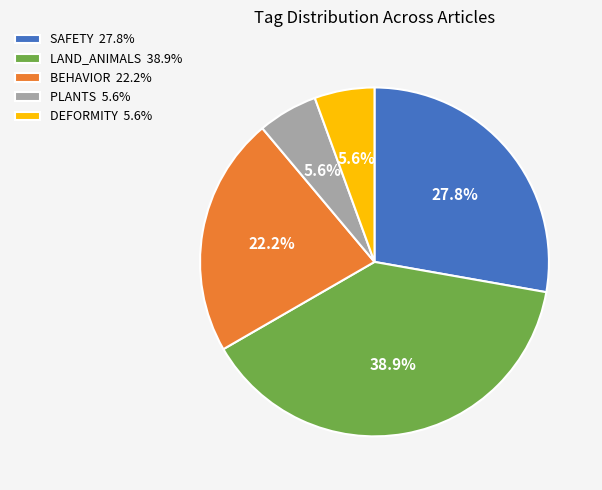

To the nearest percent, what is the difference between the largest and smallest slice percentages?

33%